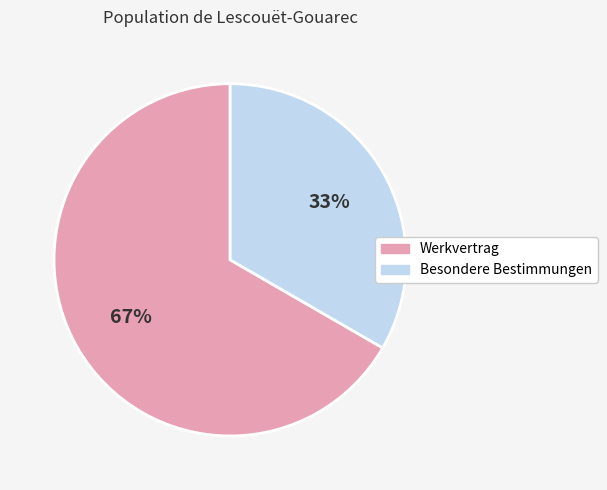

What is the largest slice in the pie chart?

Werkvertrag